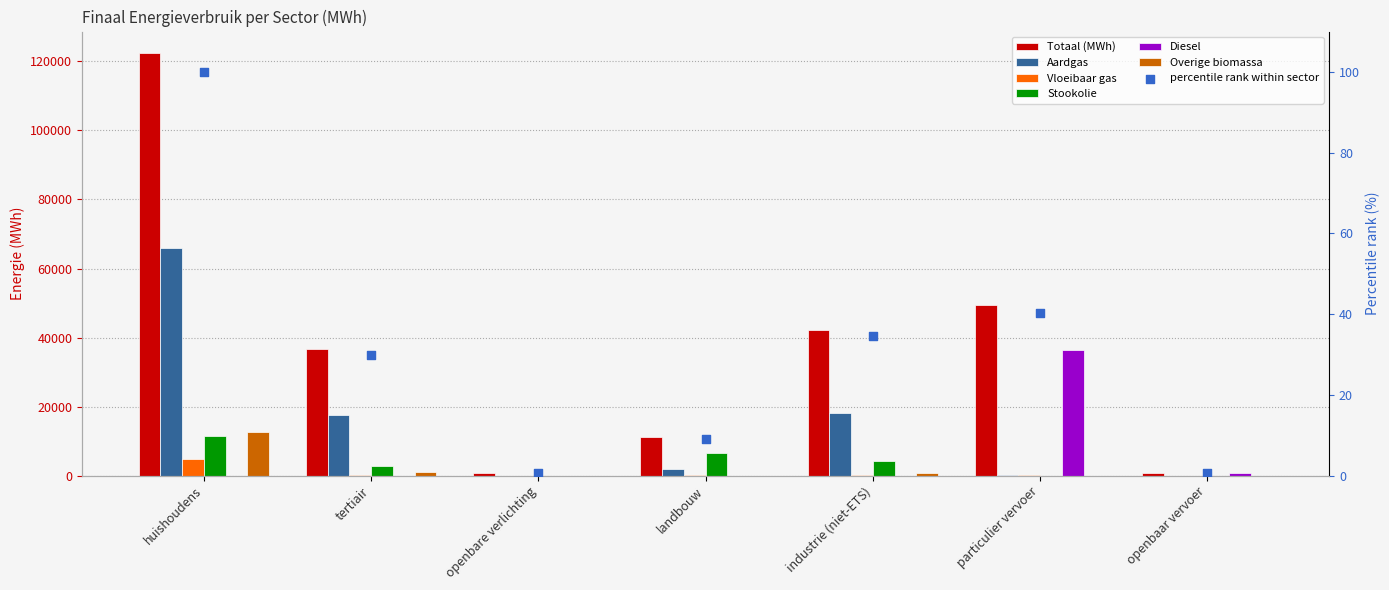

What are all the series names shown in the legend?

Totaal (MWh), Aardgas, Vloeibaar gas, Stookolie, Diesel, Overige biomassa